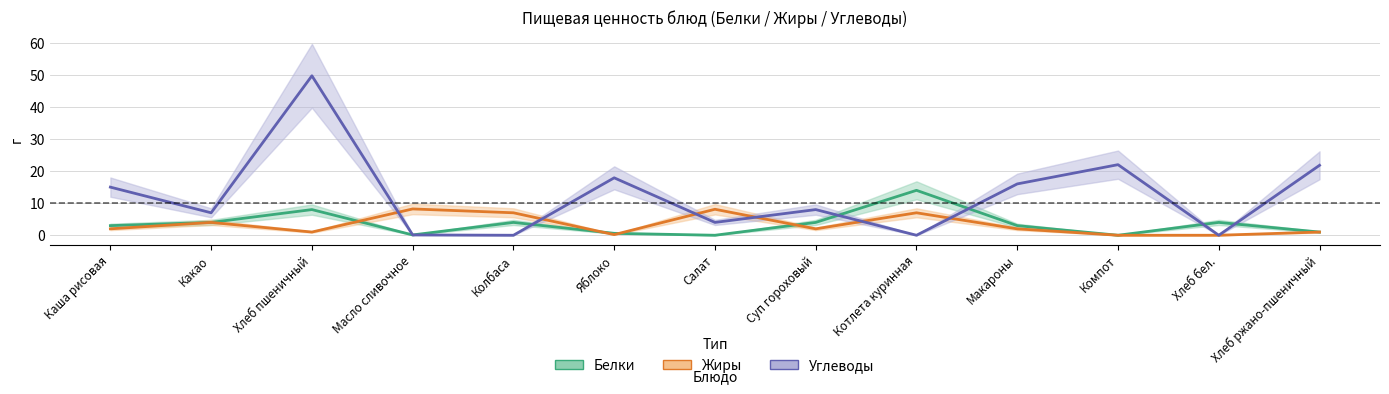

Between which two adjacent categories do Углеводы and Жиры first intersect?

Хлеб пшеничный and Масло сливочное